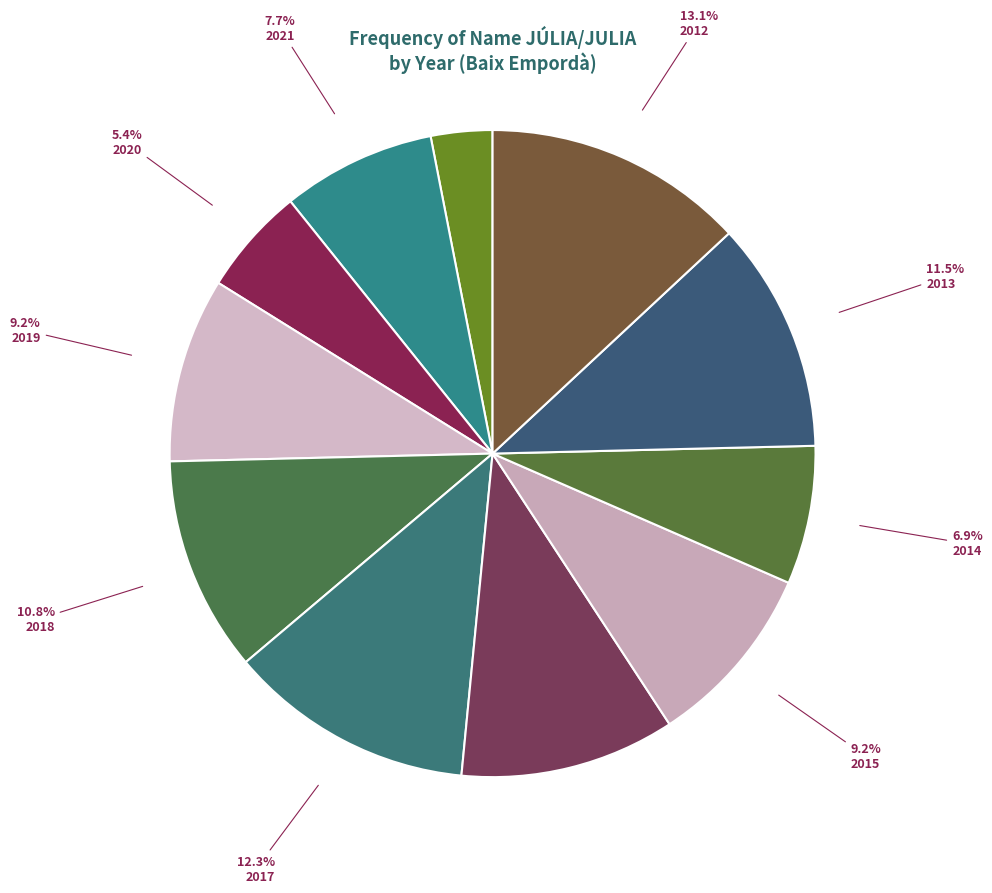

How many slices are in this pie chart?

11